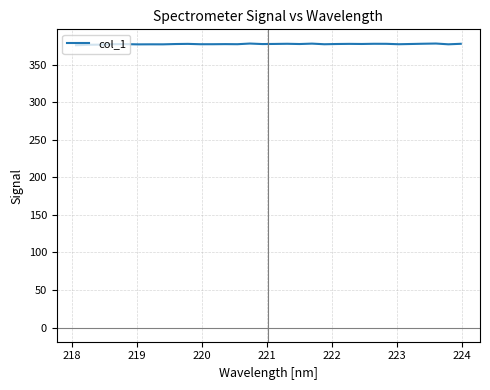

What is the maximum value shown in the chart?

378.4